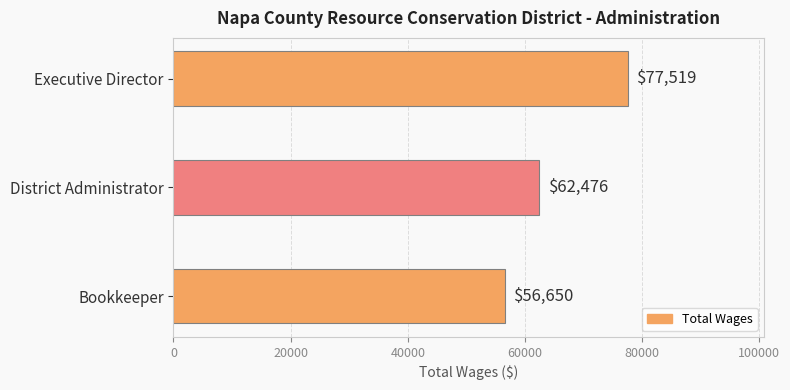

Rank the categories by value from highest to lowest.

Executive Director, District Administrator, Bookkeeper